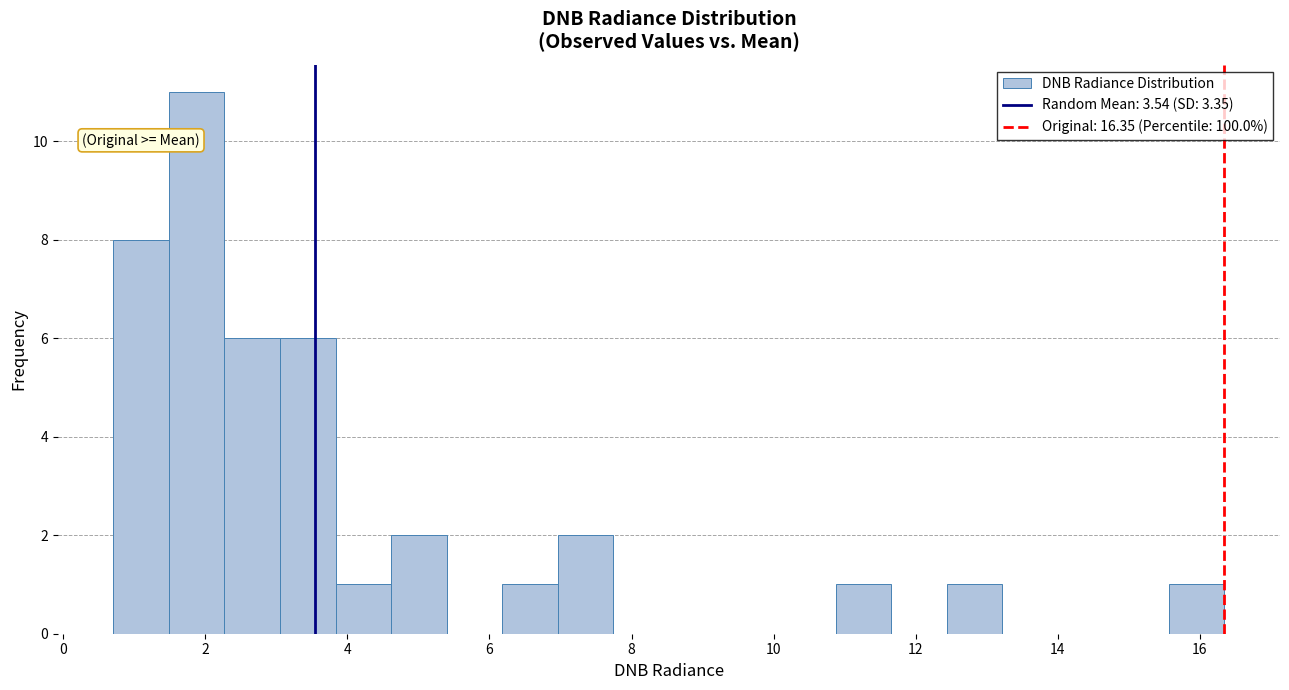

Read against the x-axis, roughly where is the centre of the tallest bar?

1.8